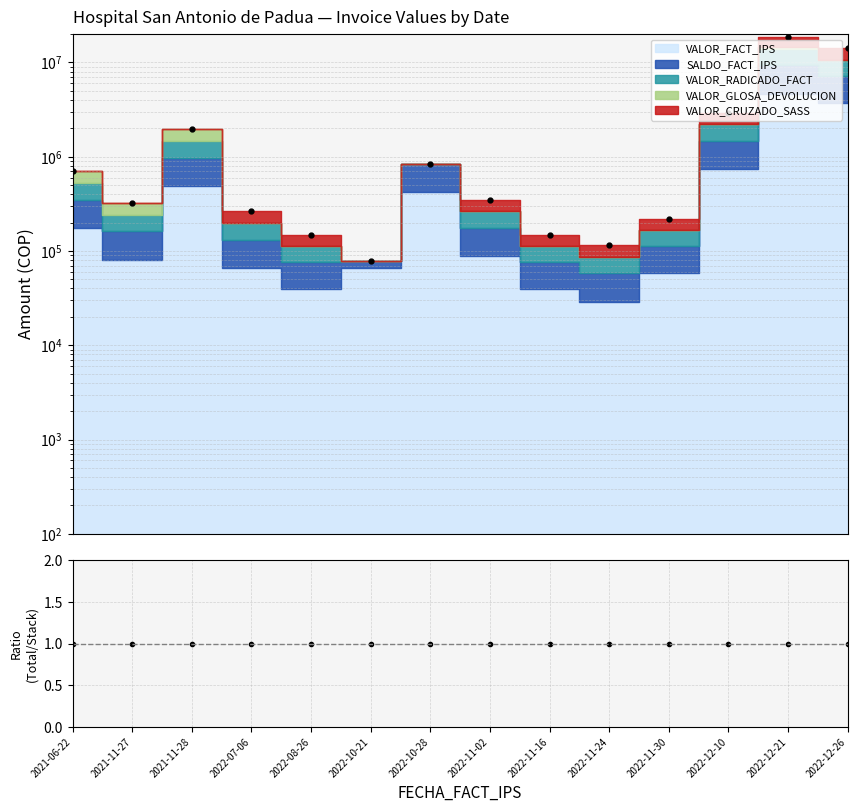

What is the change in value from 2022-08-26 to 2022-11-02?

+200920